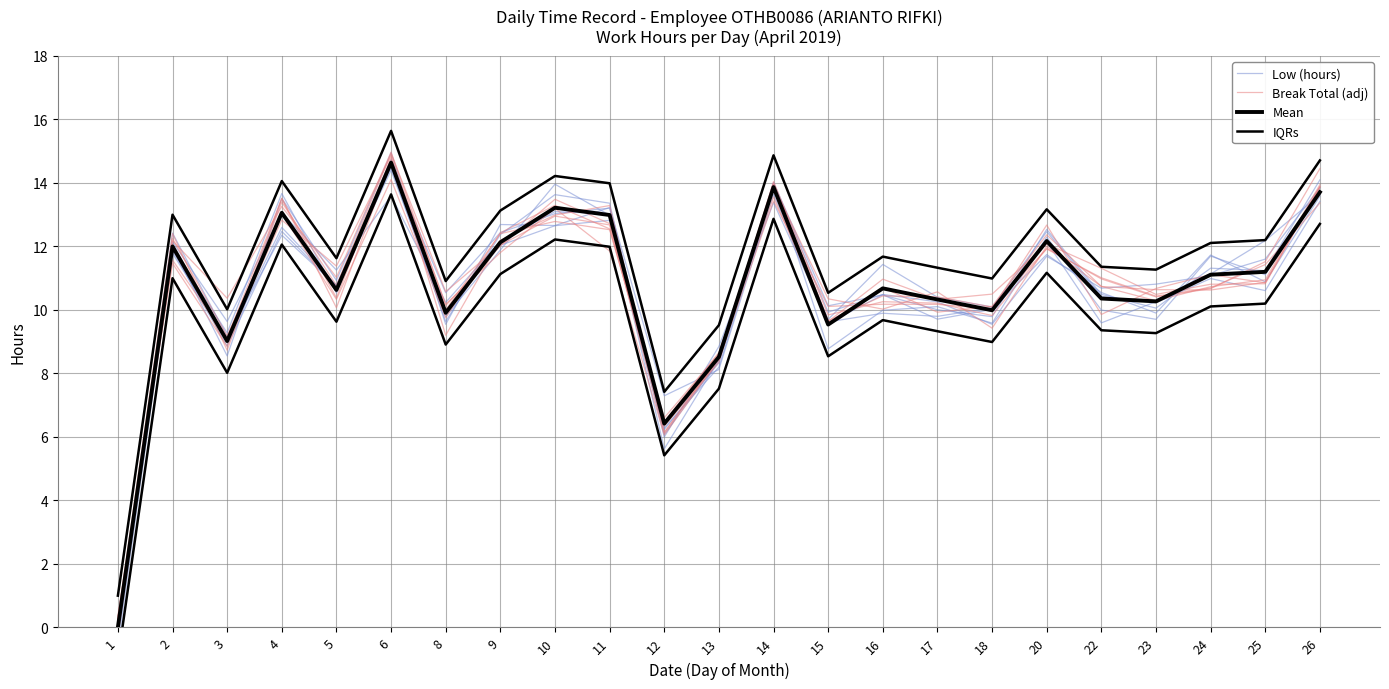

Reading right to left, transcribe all the data shown in this chart.

Low (hours): 26=13.7	25=11.1	24=11.7	23=9.7	22=10.0	20=12.3	18=9.6	17=10.1	16=10.0	15=8.8	14=14.0	13=8.3	12=6.2	11=13.2	10=13.0	9=12.4	8=10.5	6=14.5	5=10.5	4=13.7	3=9.3	2=11.9	1=0.2
Break Total (adj): 26=13.4	25=11.4	24=10.7	23=10.4	22=11.0	20=11.9	18=10.1	17=10.4	16=10.4	15=9.7	14=14.0	13=8.6	12=6.6	11=12.5	10=12.8	9=12.4	8=10.0	6=14.7	5=10.1	4=13.5	3=9.1	2=11.6	1=0.3
Mean: 26=13.7	25=11.2	24=11.1	23=10.3	22=10.4	20=12.2	18=10.0	17=10.3	16=10.7	15=9.5	14=13.9	13=8.5	12=6.4	11=13.0	10=13.2	9=12.1	8=9.9	6=14.6	5=10.6	4=13.1	3=9.0	2=12.0	1=0.0
IQRs: 26=14.7	25=12.2	24=12.1	23=11.3	22=11.4	20=13.2	18=11.0	17=11.3	16=11.7	15=10.5	14=14.9	13=9.5	12=7.4	11=14.0	10=14.2	9=13.1	8=10.9	6=15.6	5=11.6	4=14.1	3=10.0	2=13.0	1=1.0